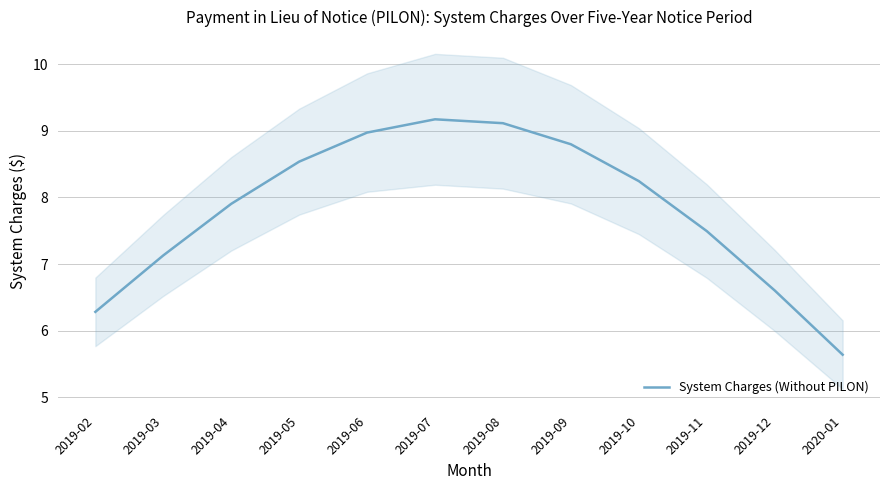

How many lines are shown in the chart?

1